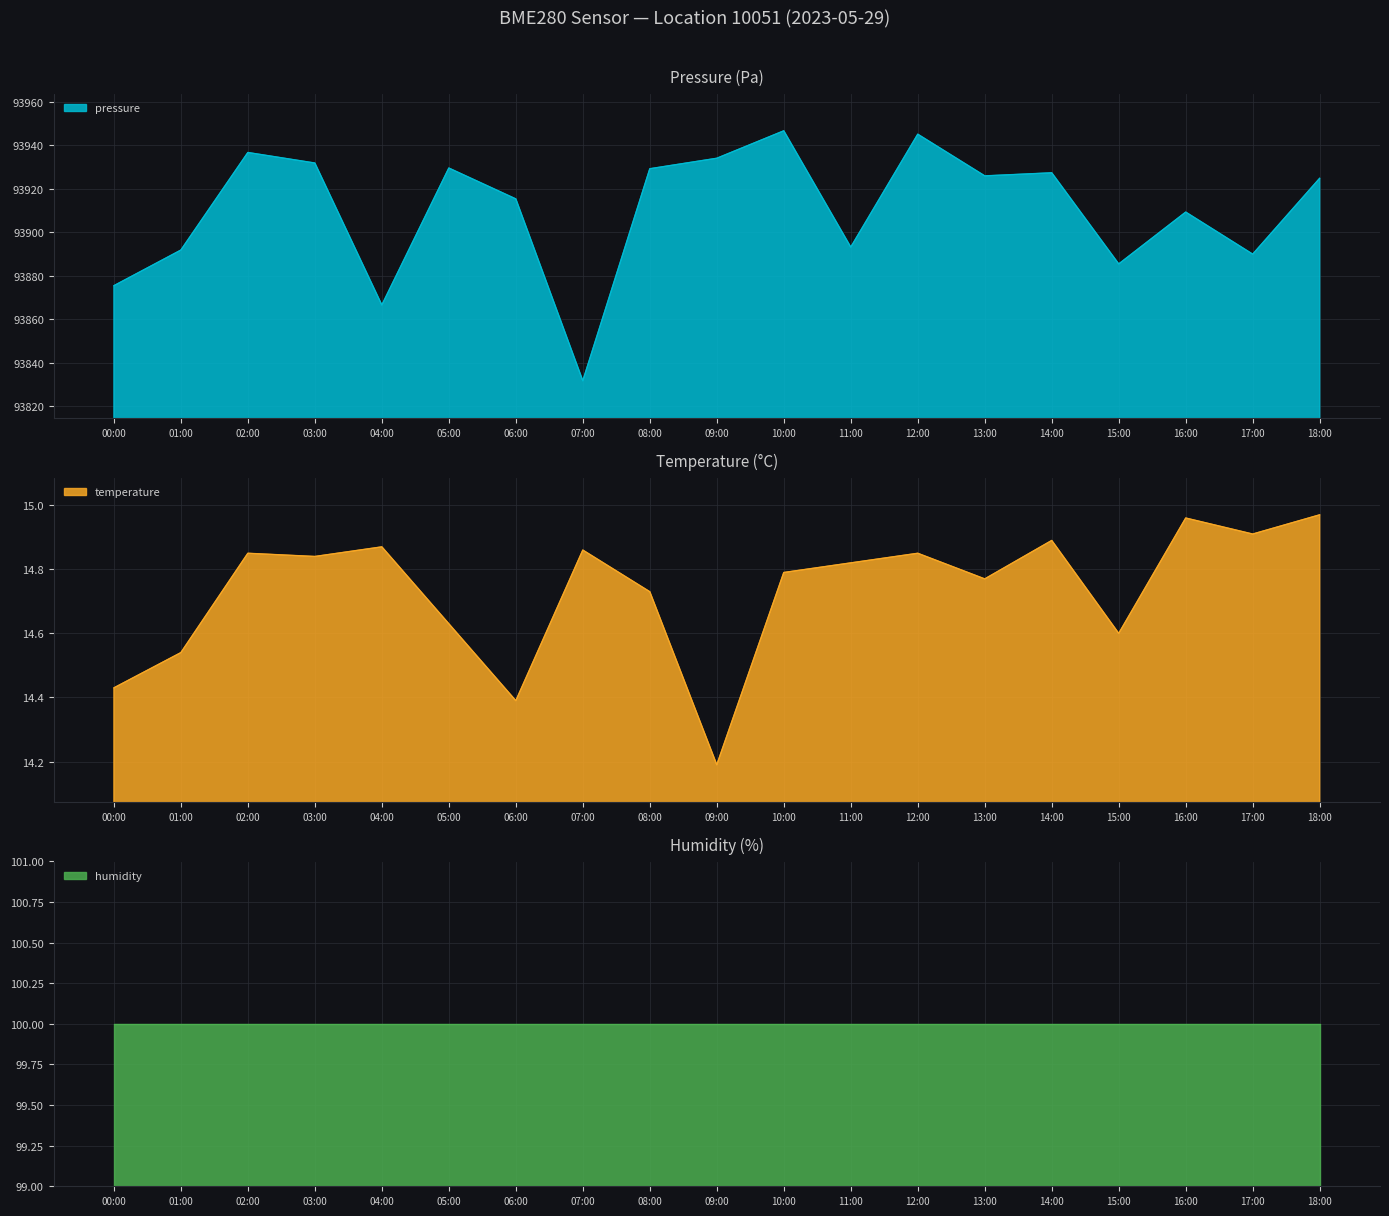

How many data points in pressure are above 93924?

10